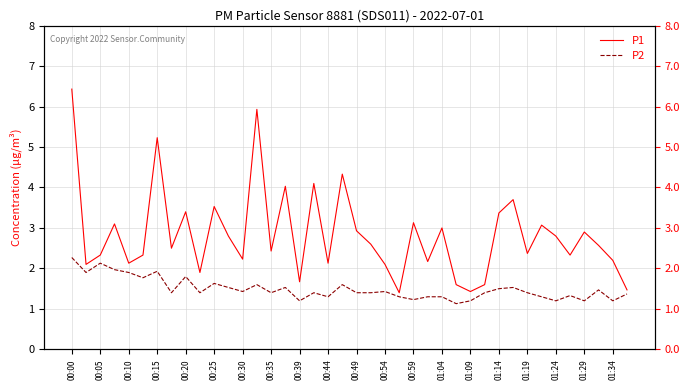

How many lines are shown in the chart?

2